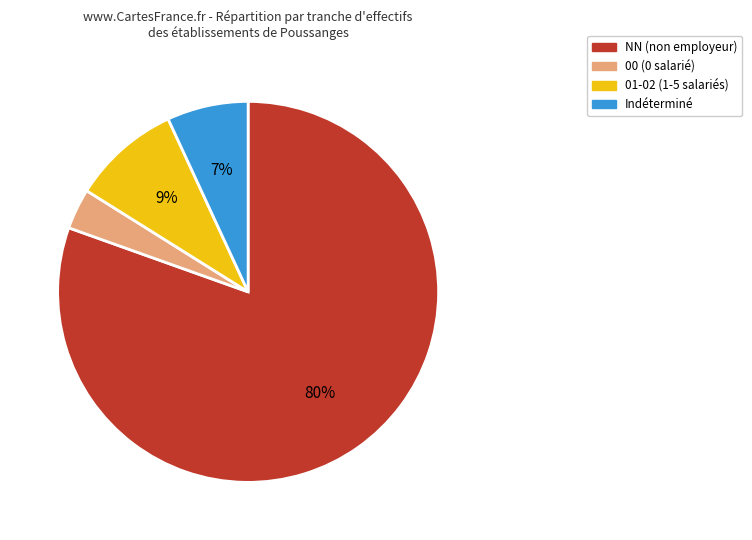

To the nearest percent, what portion does Indéterminé represent?

7%